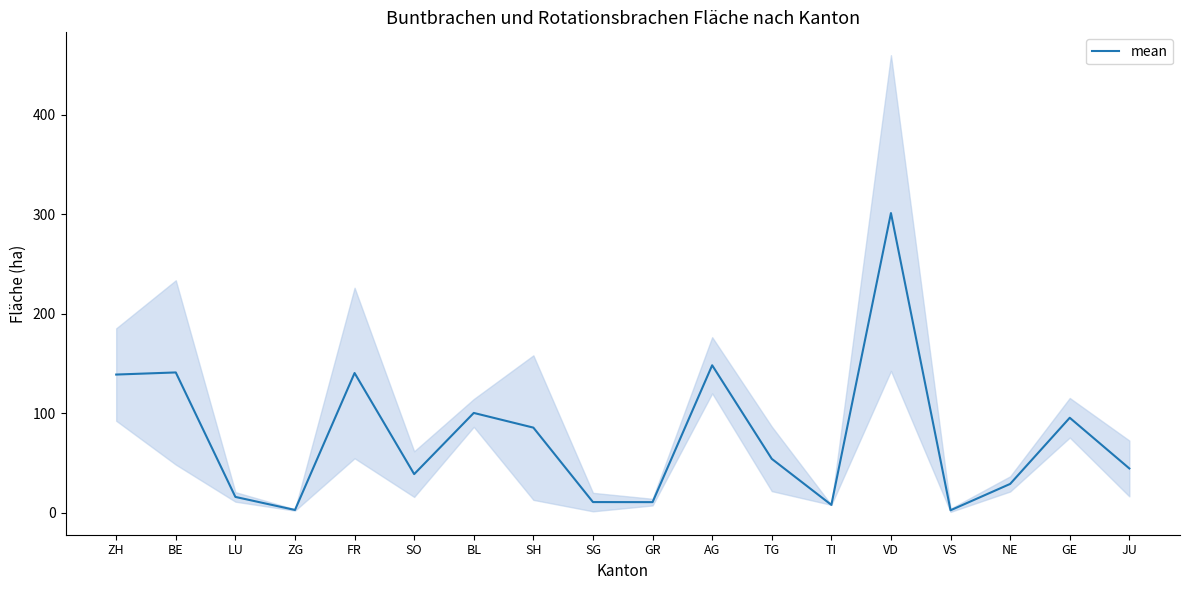

Read the value at SG.

10.8